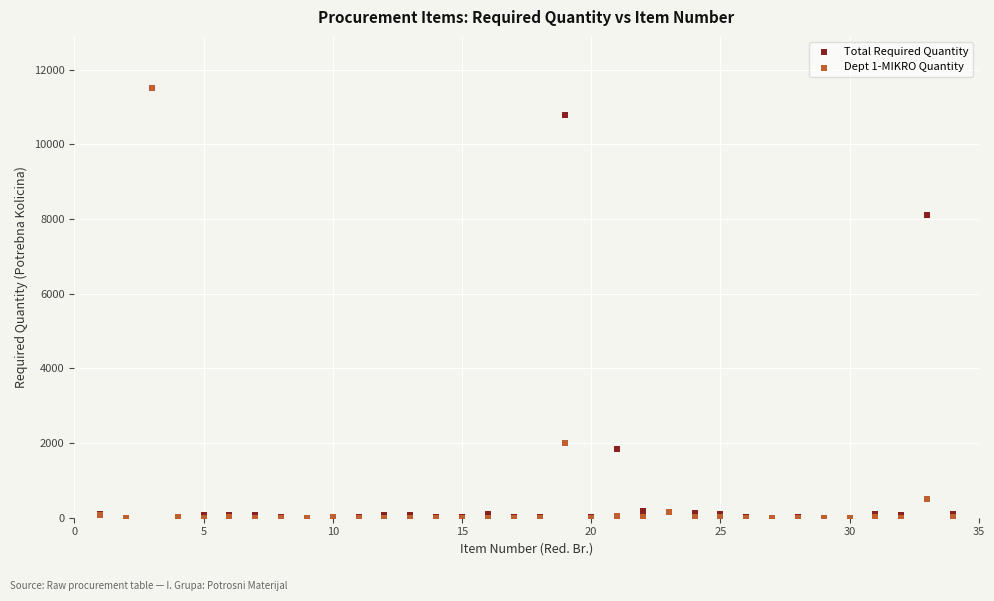

In the Total Required Quantity series, what Y value is closest to 5751?

8100